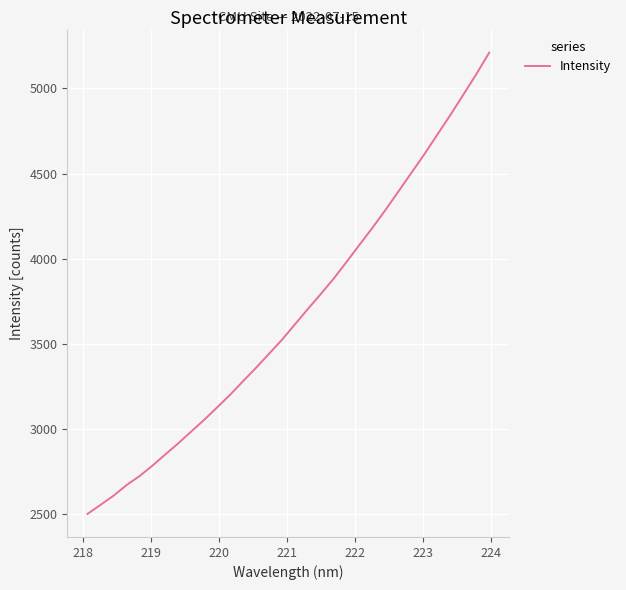

What is the difference between the maximum and minimum values?

2707.9